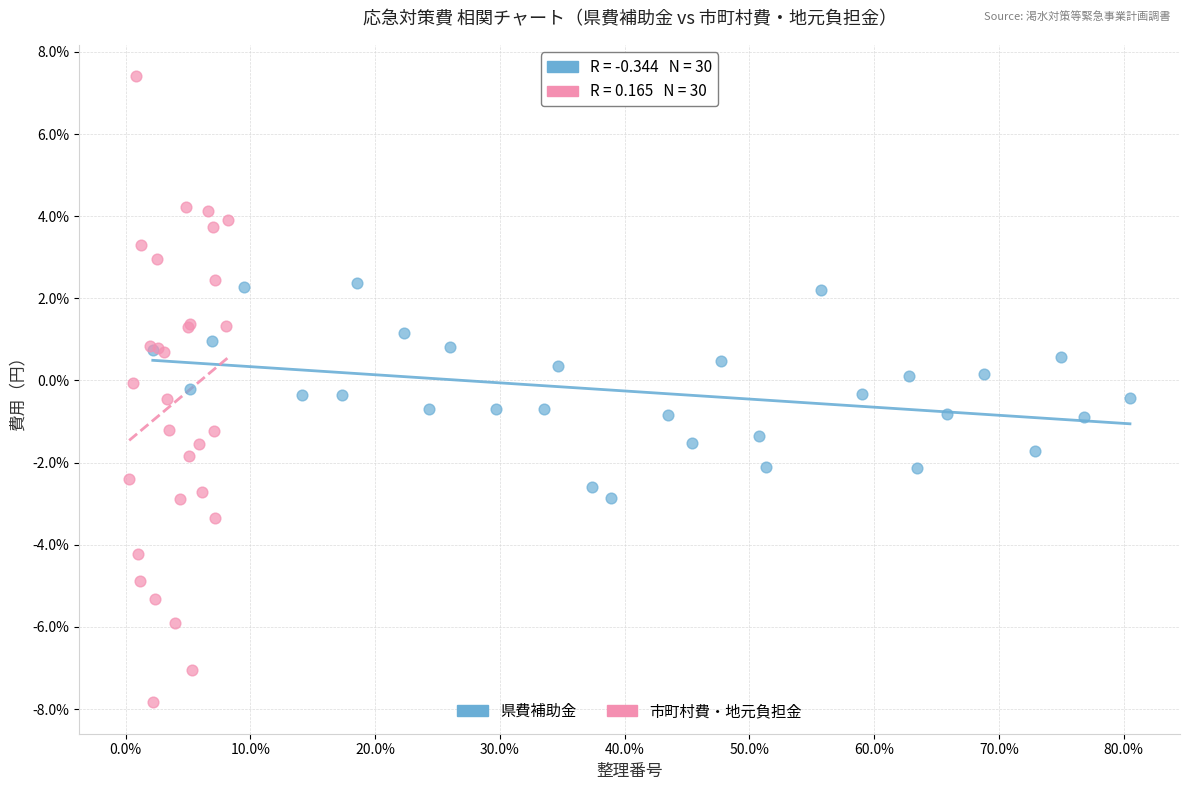

Which series reaches the maximum Y coordinate?

市町村費・地元負担金